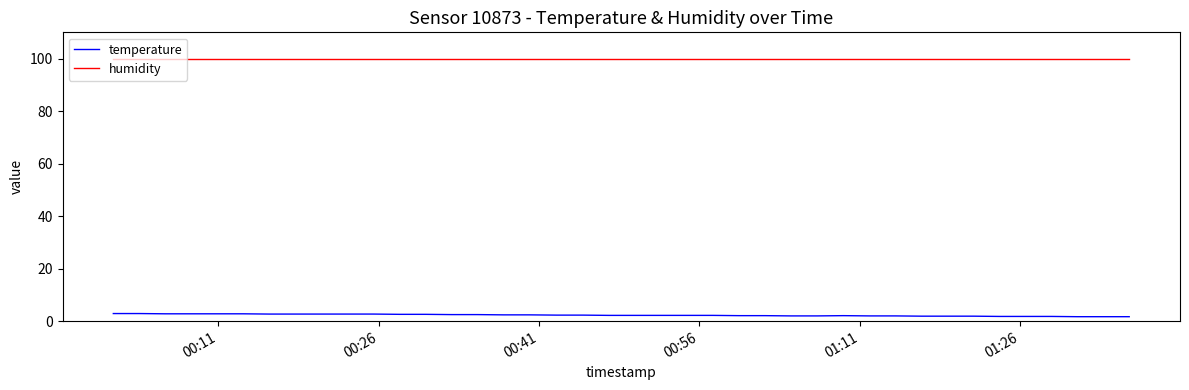

What is the maximum value for humidity?

99.9